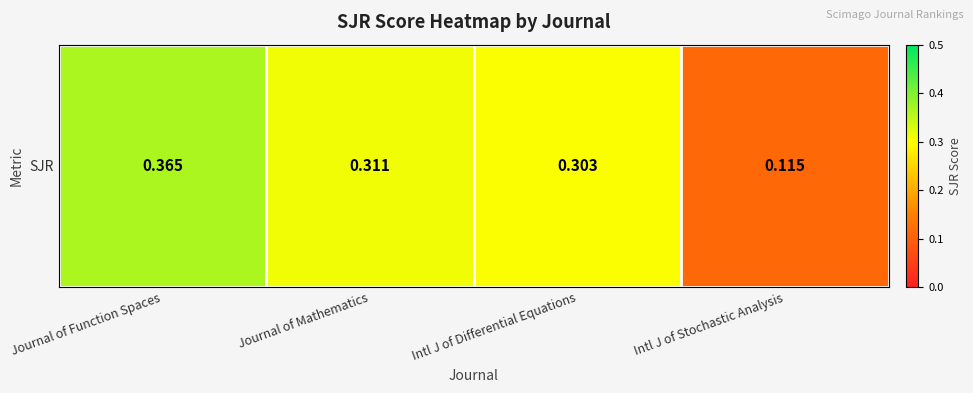

What is the sum of the values at Journal of Mathematics and Journal of Function Spaces?

0.7